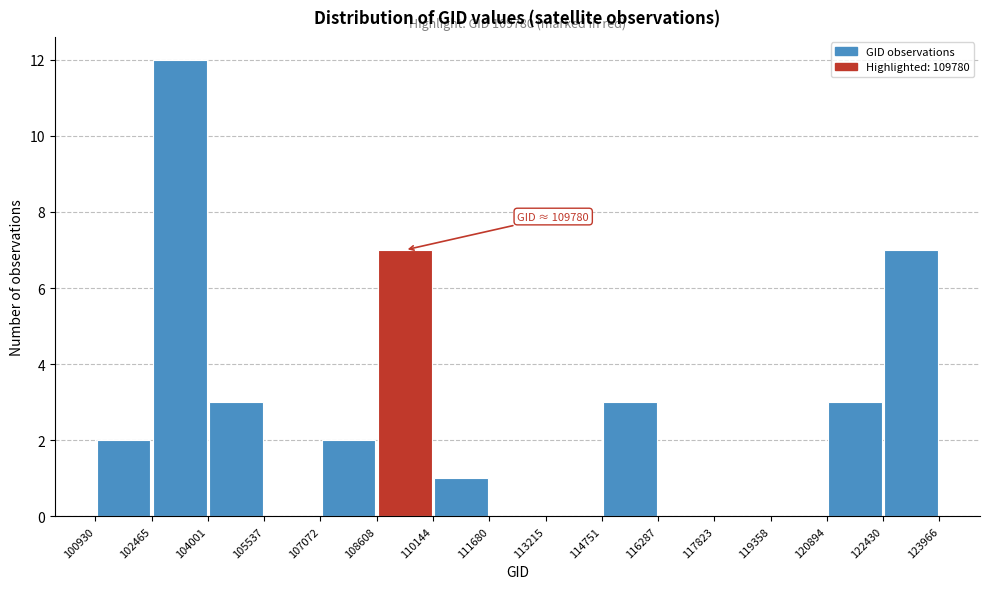

Over which range of the x-axis is the bar tallest?

102465 to 104001